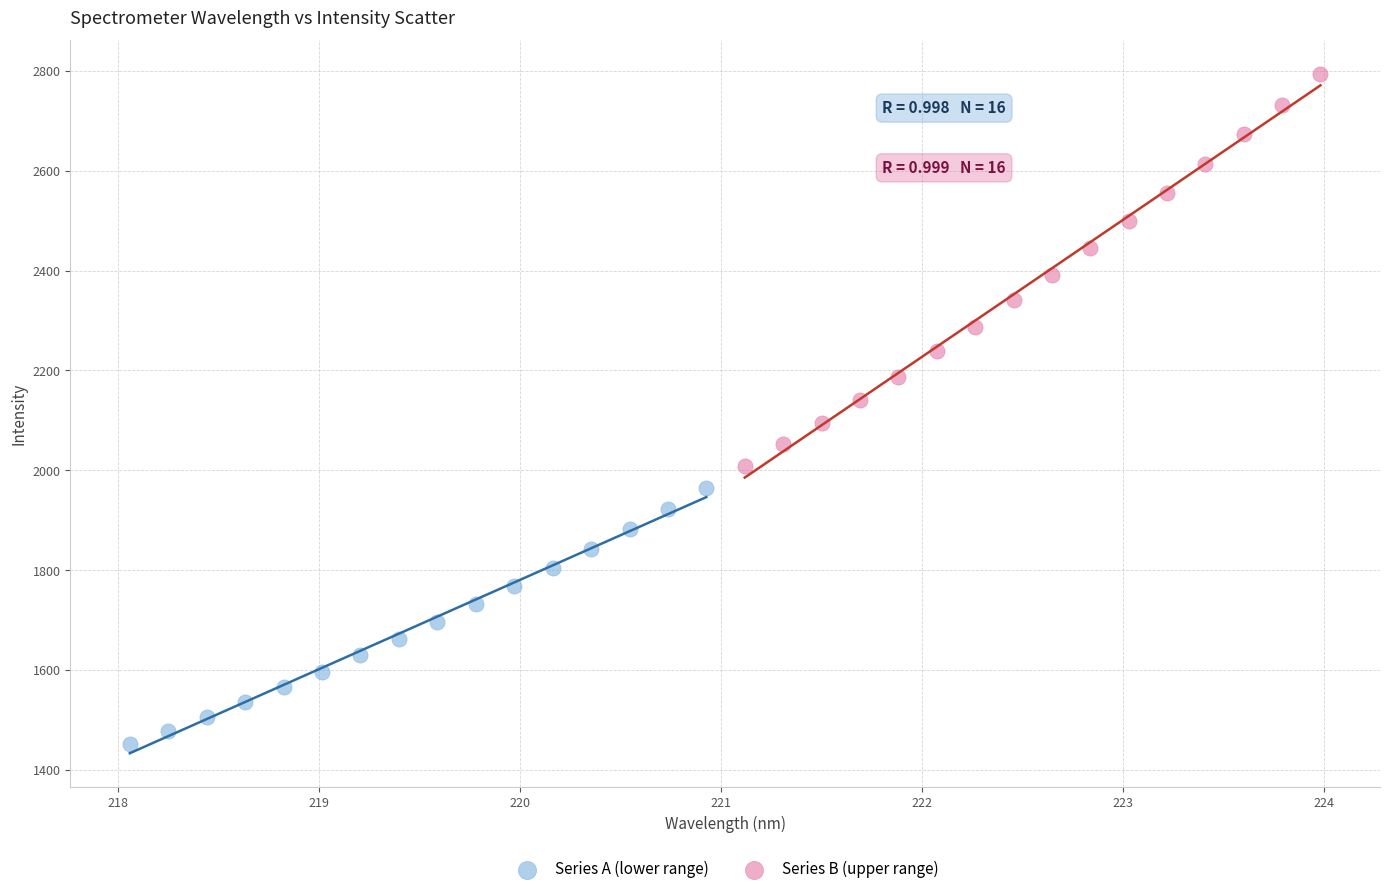

What are all the series names shown in the legend?

Series A (lower range), Series B (upper range)